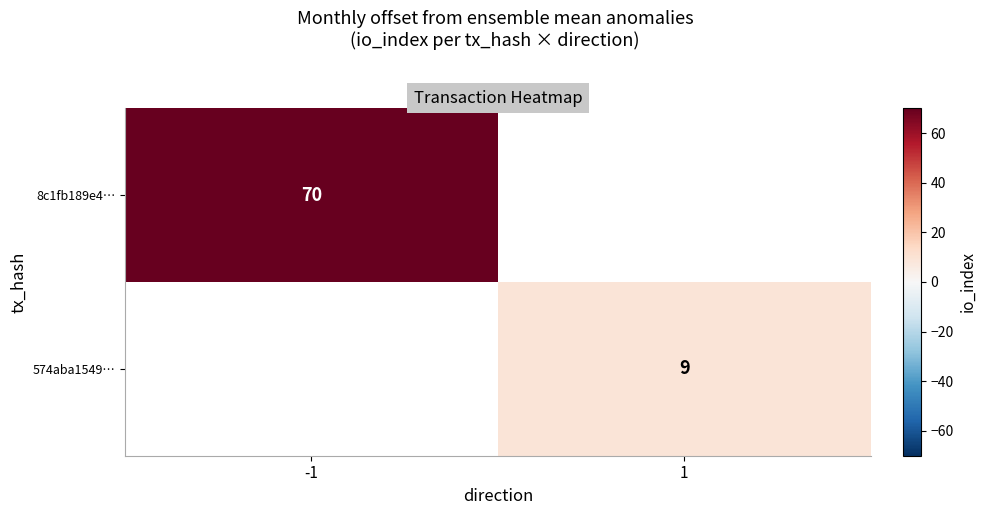

True or false: 8c1fb189e4… has a value of 70 at -1.

True